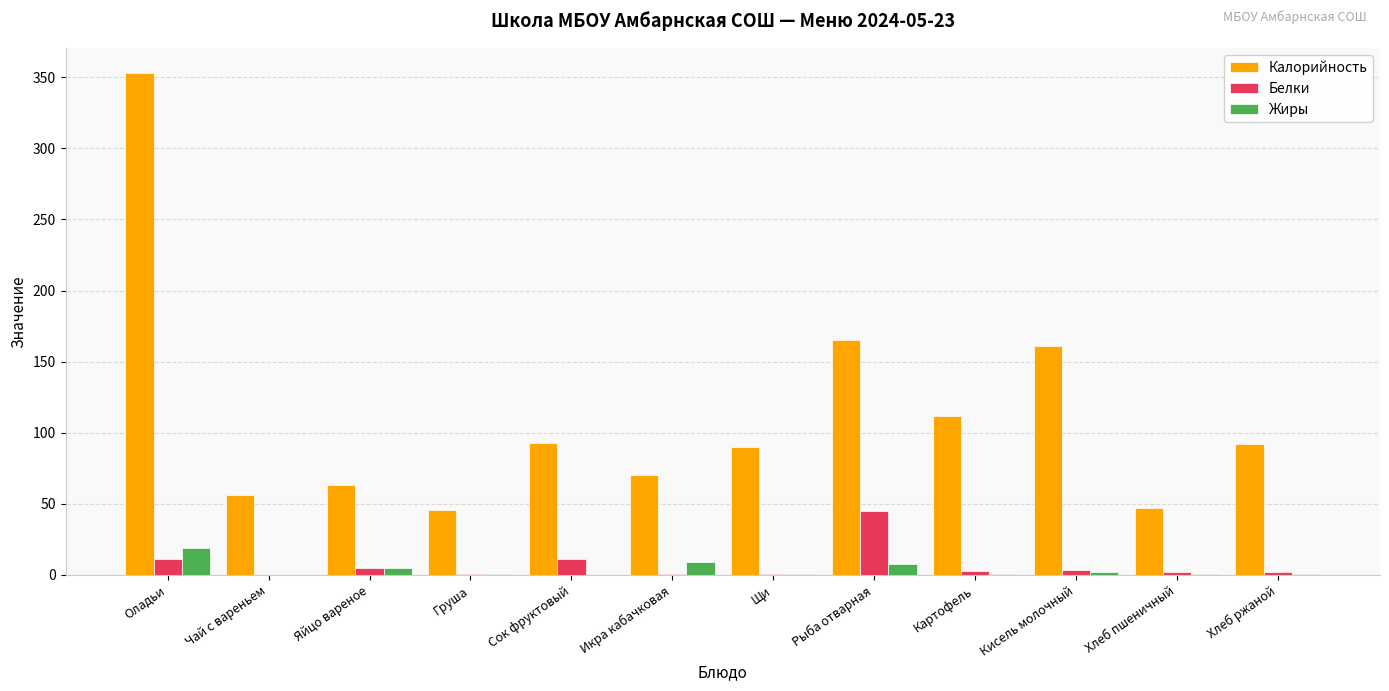

Between Чай с вареньем and Икра кабачковая, which series saw the biggest shift?

Калорийность